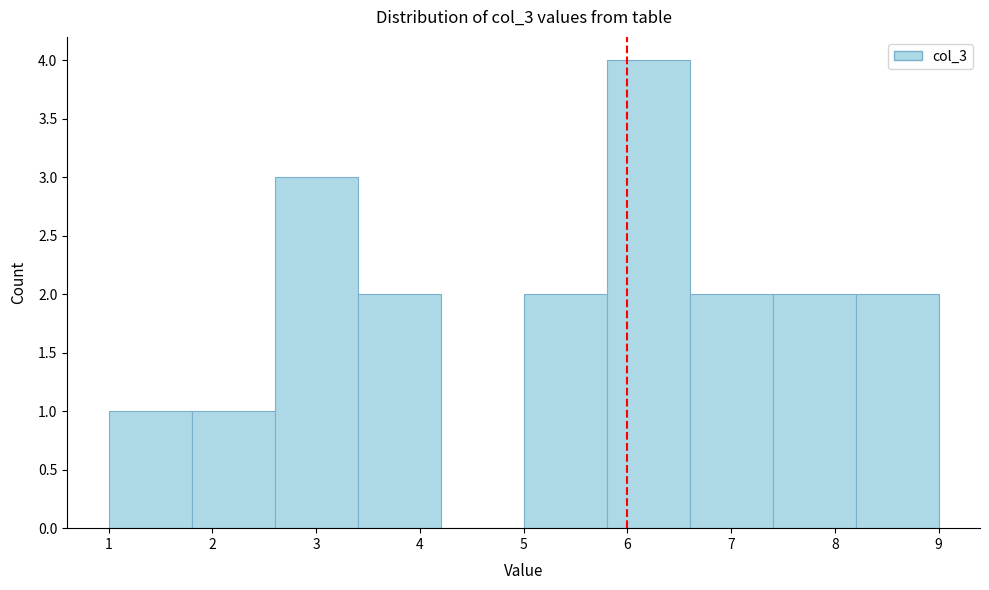

Over which range of the x-axis is the bar tallest?

5.8 to 6.6